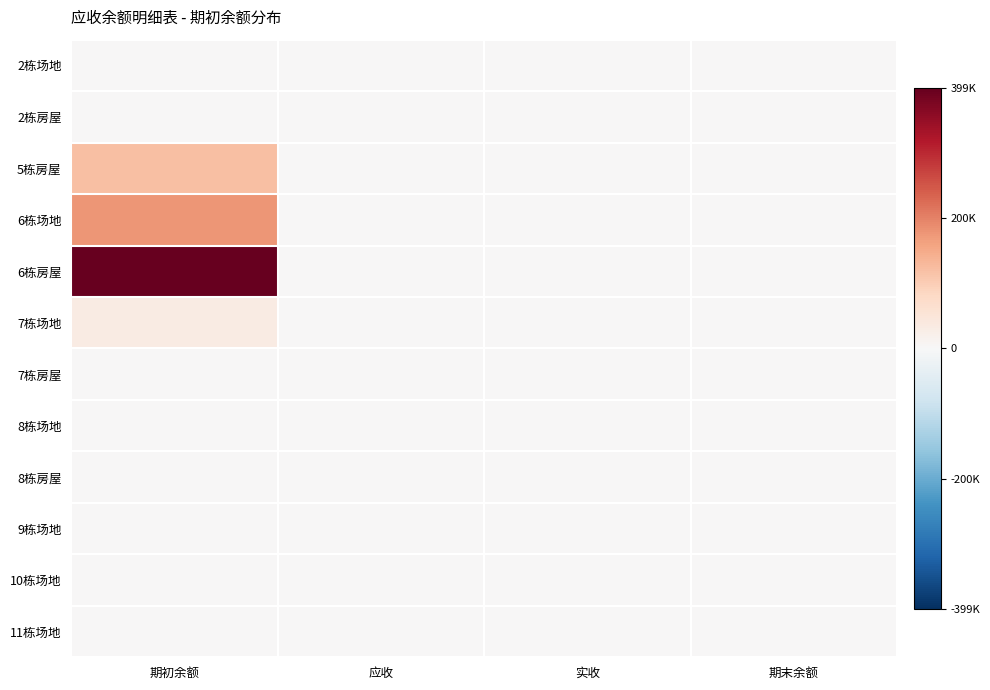

Reading right to left, transcribe all the data shown in this chart.

2栋场地: 期末余额=0	实收=0	应收=0	期初余额=0
2栋房屋: 期末余额=0	实收=0	应收=0	期初余额=0
5栋房屋: 期末余额=0	实收=0	应收=0	期初余额=119169
6栋场地: 期末余额=0	实收=0	应收=0	期初余额=176630
6栋房屋: 期末余额=0	实收=0	应收=0	期初余额=399310
7栋场地: 期末余额=0	实收=0	应收=0	期初余额=32063
7栋房屋: 期末余额=0	实收=0	应收=0	期初余额=0
8栋场地: 期末余额=0	实收=0	应收=0	期初余额=0
8栋房屋: 期末余额=0	实收=0	应收=0	期初余额=0
9栋场地: 期末余额=0	实收=0	应收=0	期初余额=0
10栋场地: 期末余额=0	实收=0	应收=0	期初余额=0
11栋场地: 期末余额=0	实收=0	应收=0	期初余额=0